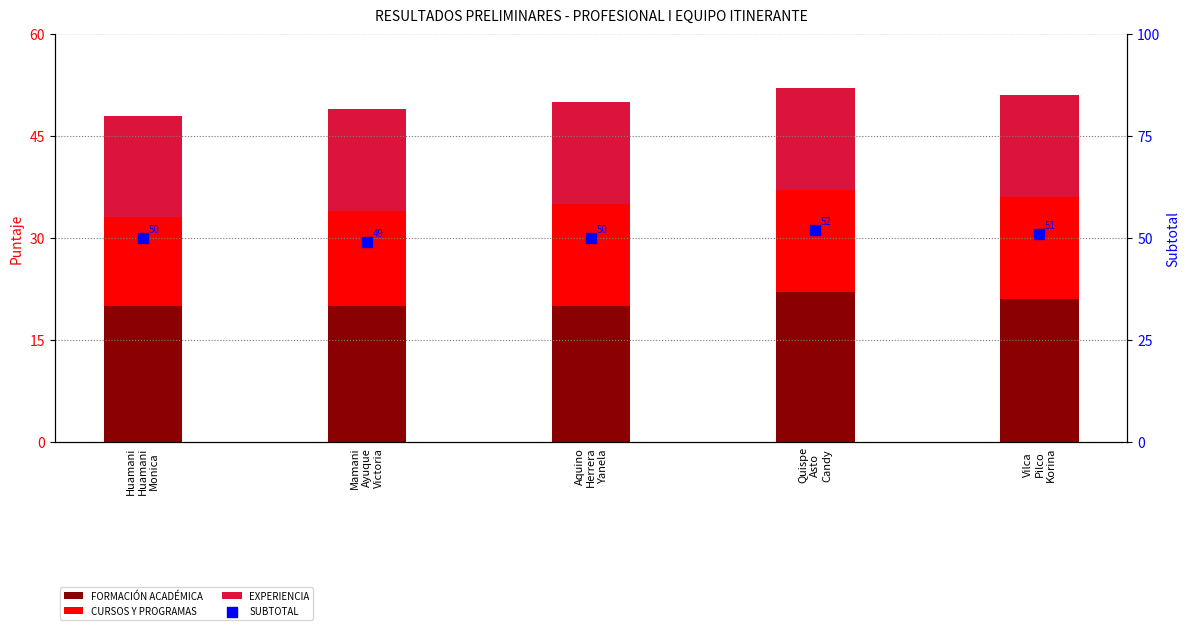

What is the total value across all series at Mamani
Ayuque
Victoria?

98